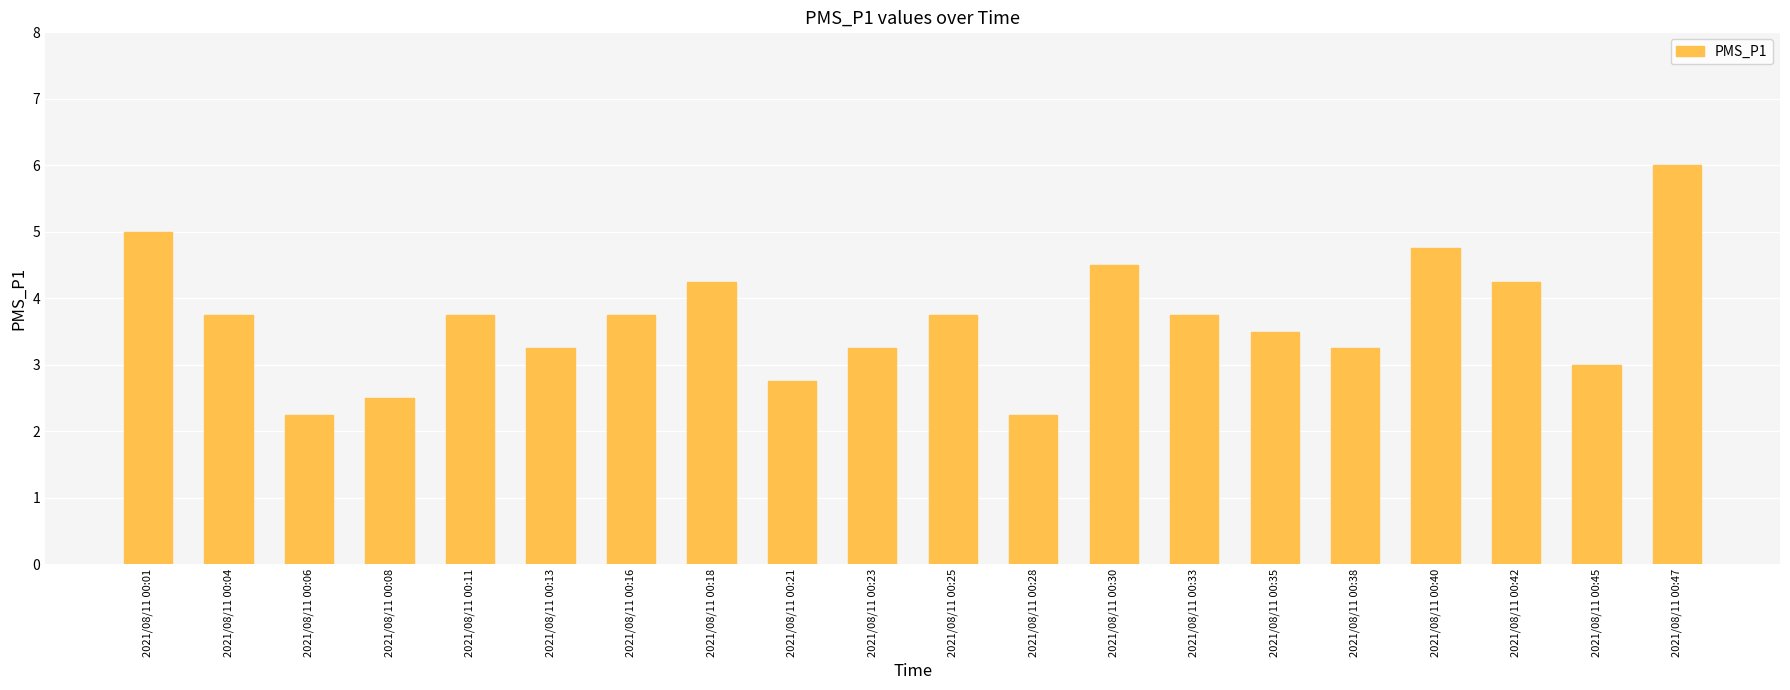

The chart shows a value of 2.8 at 2021/08/11 00:21. True or false?

True